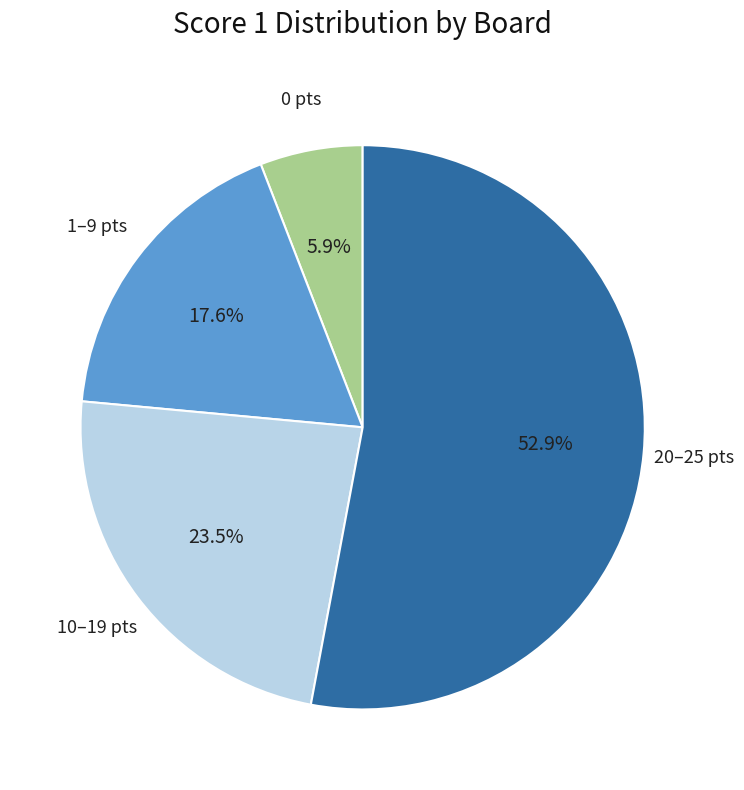

Approximately how many times larger is the value at 1–9 pts compared to 20–25 pts?

0.3